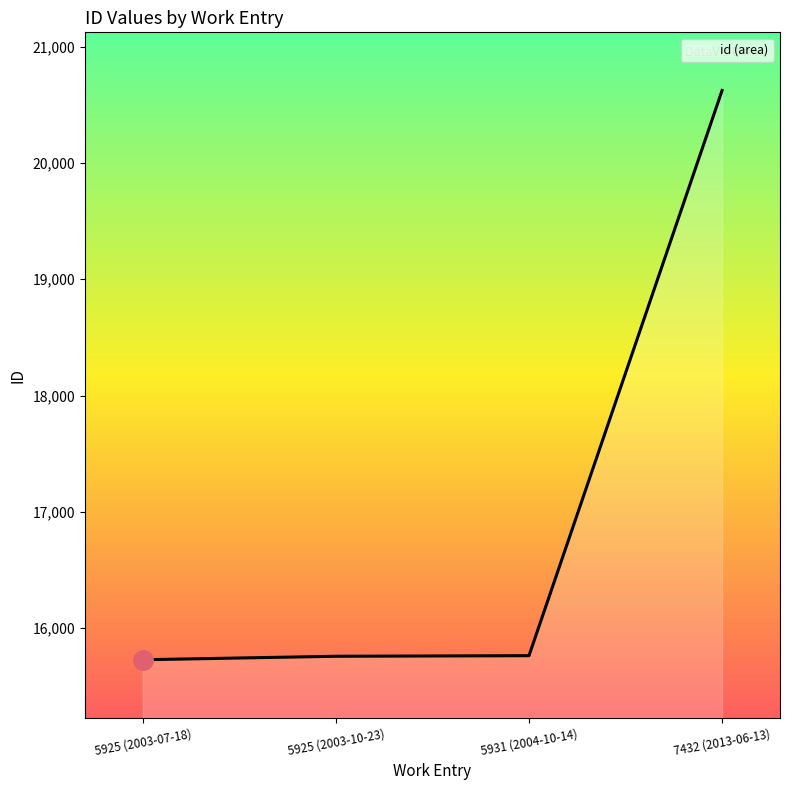

What is the maximum value shown in the chart?

20623